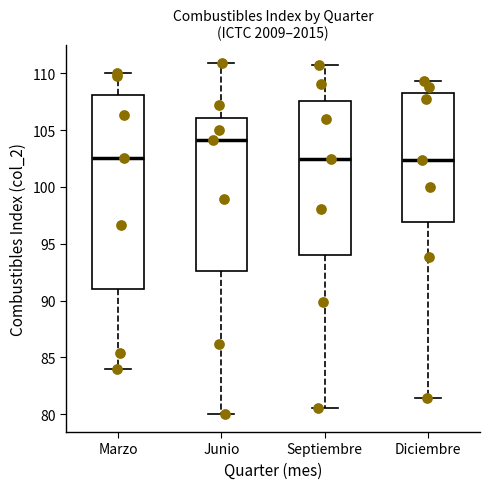

Reading left to right, transcribe this box plot: for each box, give where its median line is, the range the box spans, and where its two whiskers end, as read against the y-axis. The values are not printed on the chart, so give them approximately, as read against the axis.

Marzo: median 102.5, box 91.0 to 108.0, whiskers 84.0 to 110.0
Junio: median 104.0, box 92.5 to 106.0, whiskers 80.0 to 111.0
Septiembre: median 102.5, box 94.0 to 107.5, whiskers 80.5 to 110.5
Diciembre: median 102.5, box 97.0 to 108.0, whiskers 81.5 to 109.5